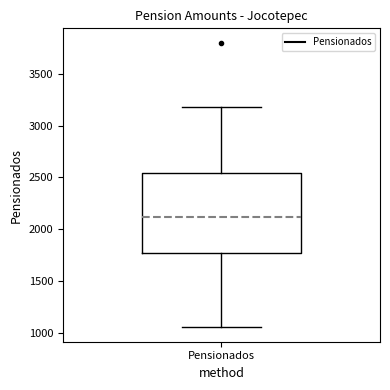

Transcribe this box plot: give where the median line is, the range the box spans, and where the two whiskers end, as read against the y-axis. The values are not printed on the chart, so give them approximately, as read against the axis.

median 2100, box 1750 to 2550, whiskers 1050 to 3200